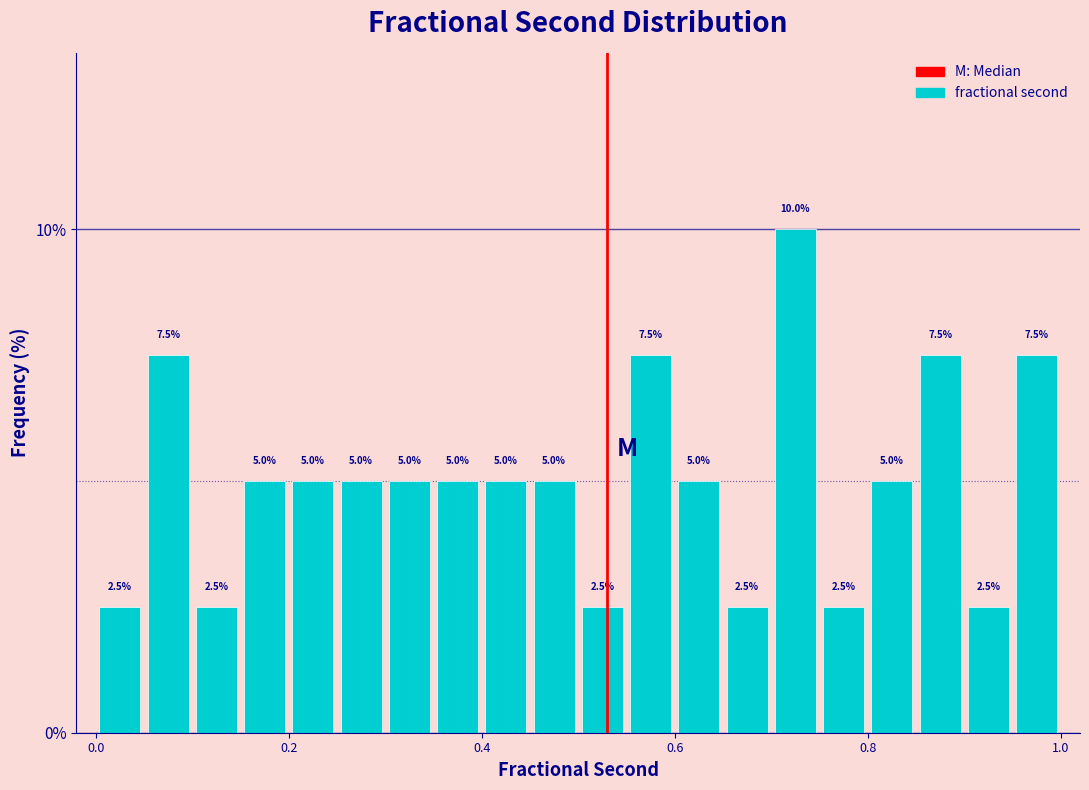

Around what value on the x-axis is the tallest bar? Give the approximate position of its centre, as read against the axis.

0.72